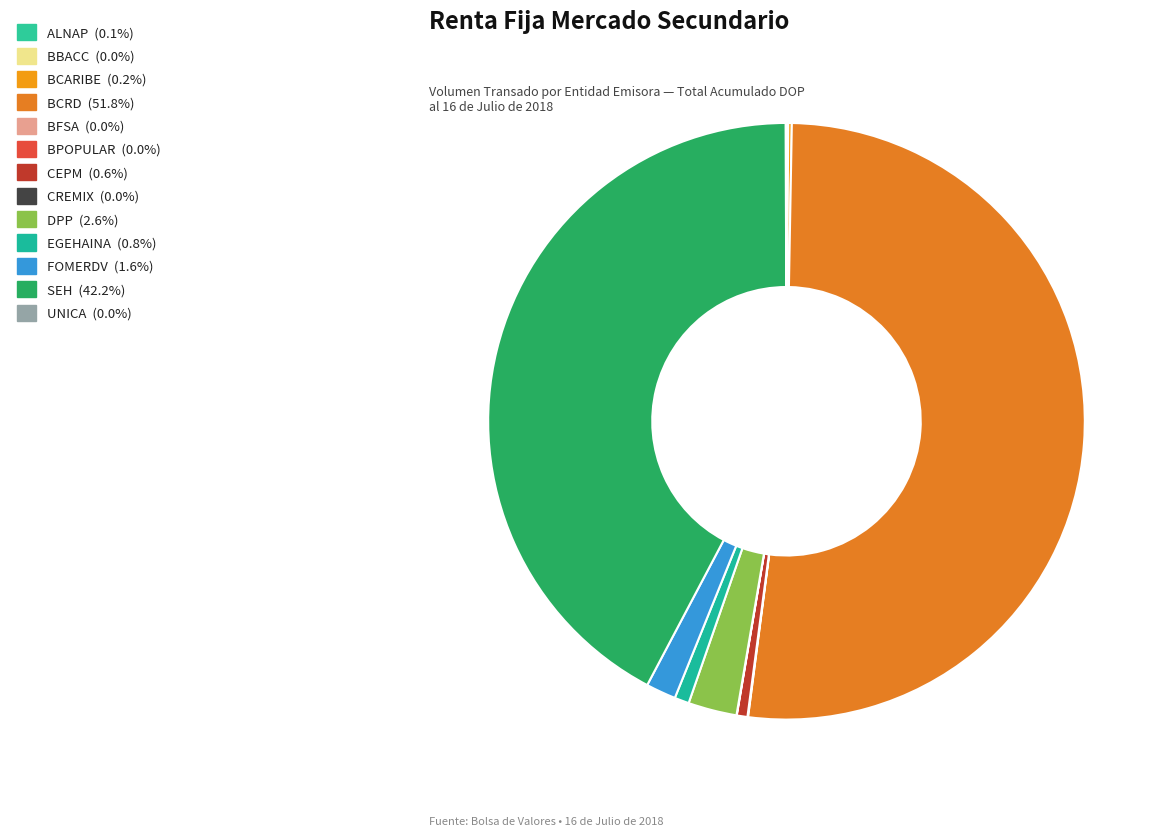

What is the change in value from DPP to UNICA?

-1778310077.4